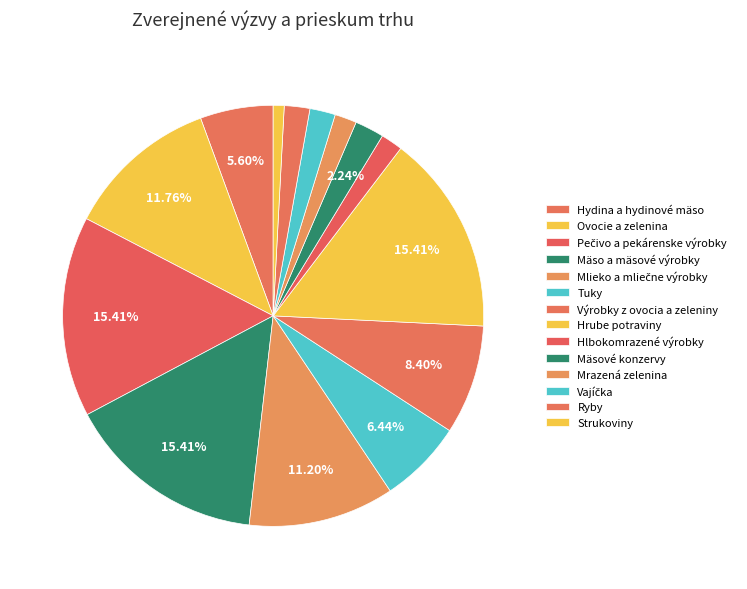

How many segments does this pie chart have?

14